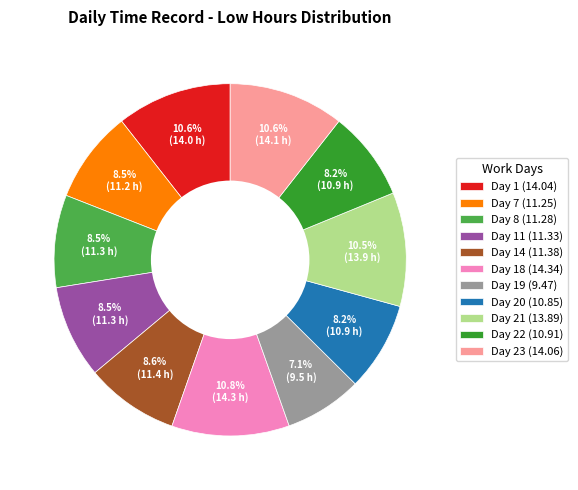

To the nearest percent, what is the difference between the Day 1 (14.04) and Day 20 (10.85) slice percentages?

2%